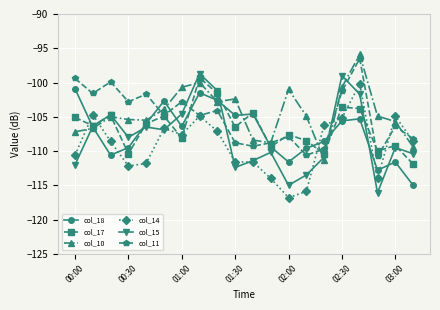

What is the maximum value shown in the chart?

-95.9